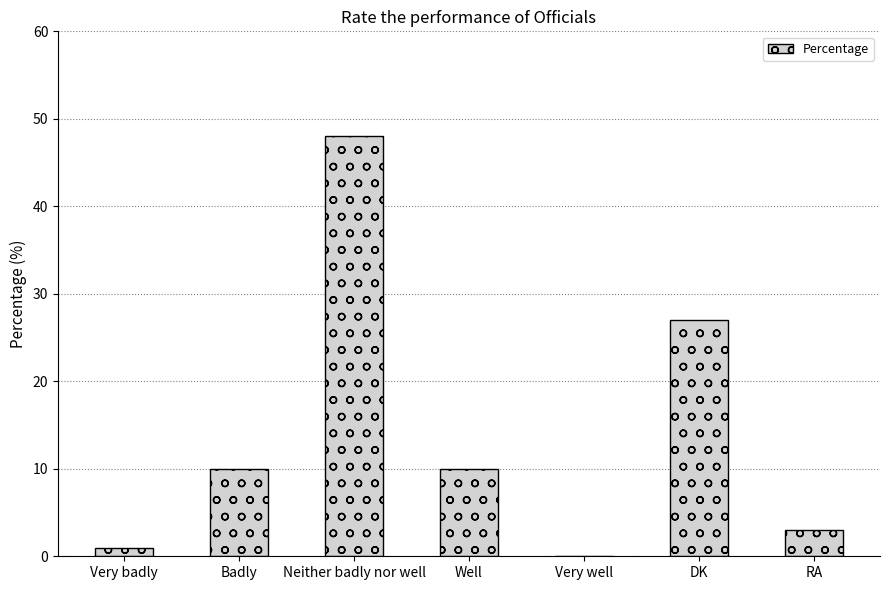

Where is the data nearest to the value 24?

DK